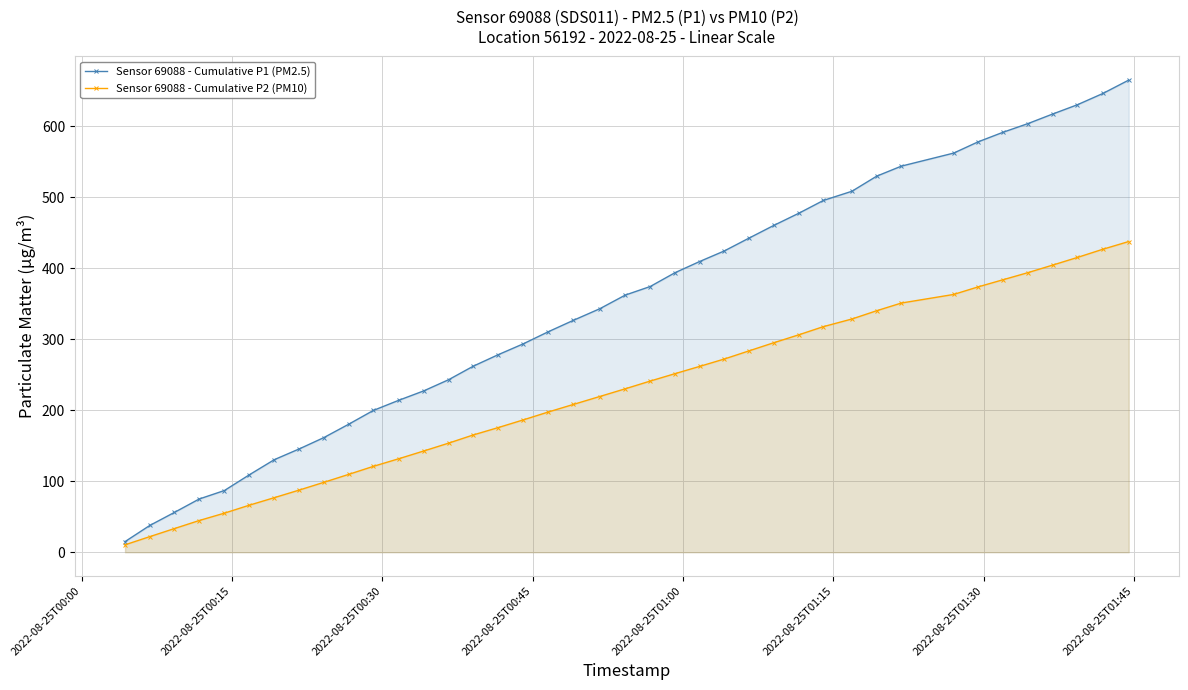

List the series in order of their peak value, lowest first.

Sensor 69088 - Cumulative P2 (PM10), Sensor 69088 - Cumulative P1 (PM2.5)